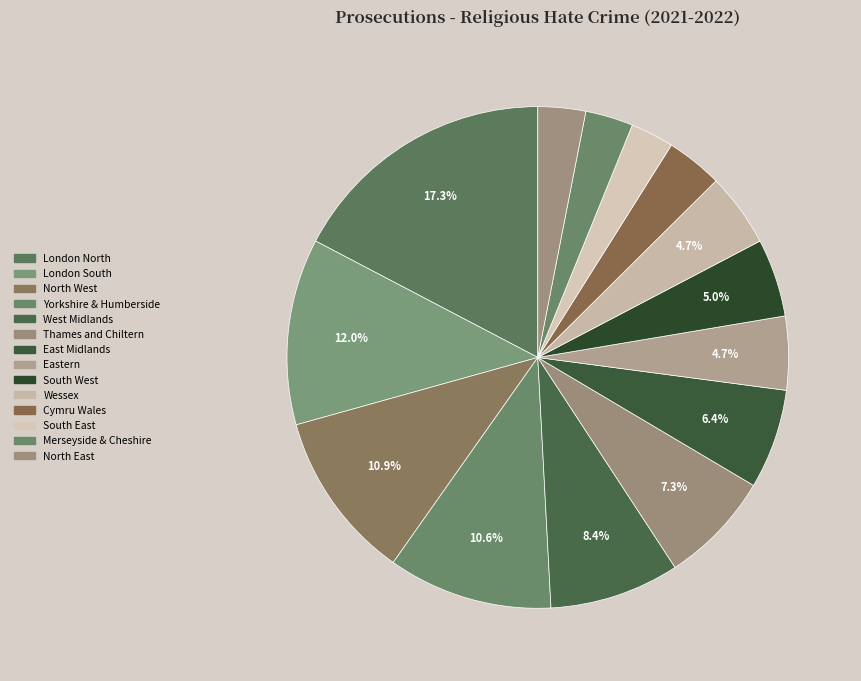

Count the number of slices in the pie.

14